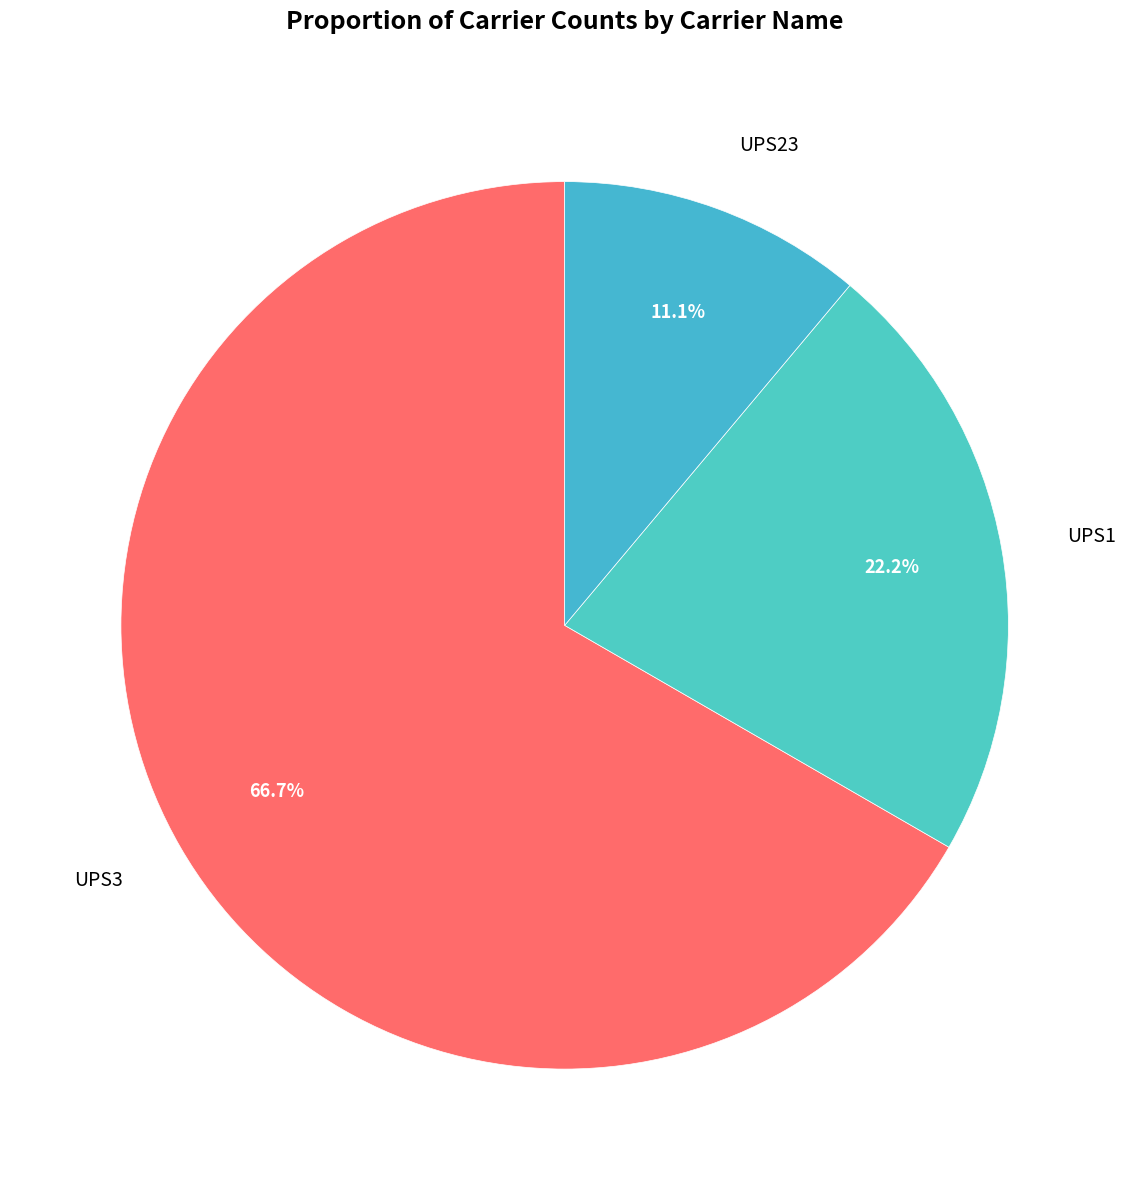

Which has a higher value, UPS1 or UPS23?

UPS1